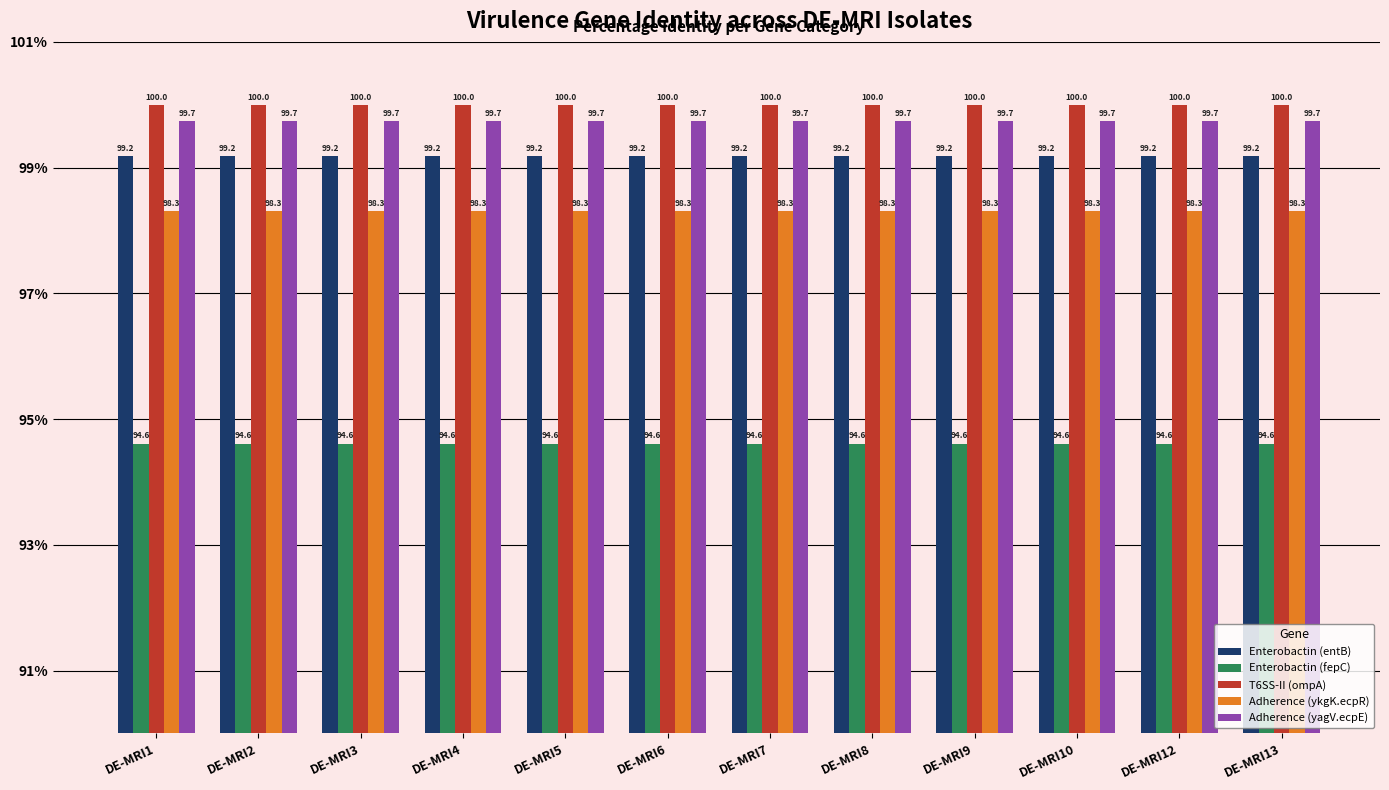

What are all the series names shown in the legend?

Enterobactin (entB), Enterobactin (fepC), T6SS-II (ompA), Adherence (ykgK.ecpR), Adherence (yagV.ecpE)